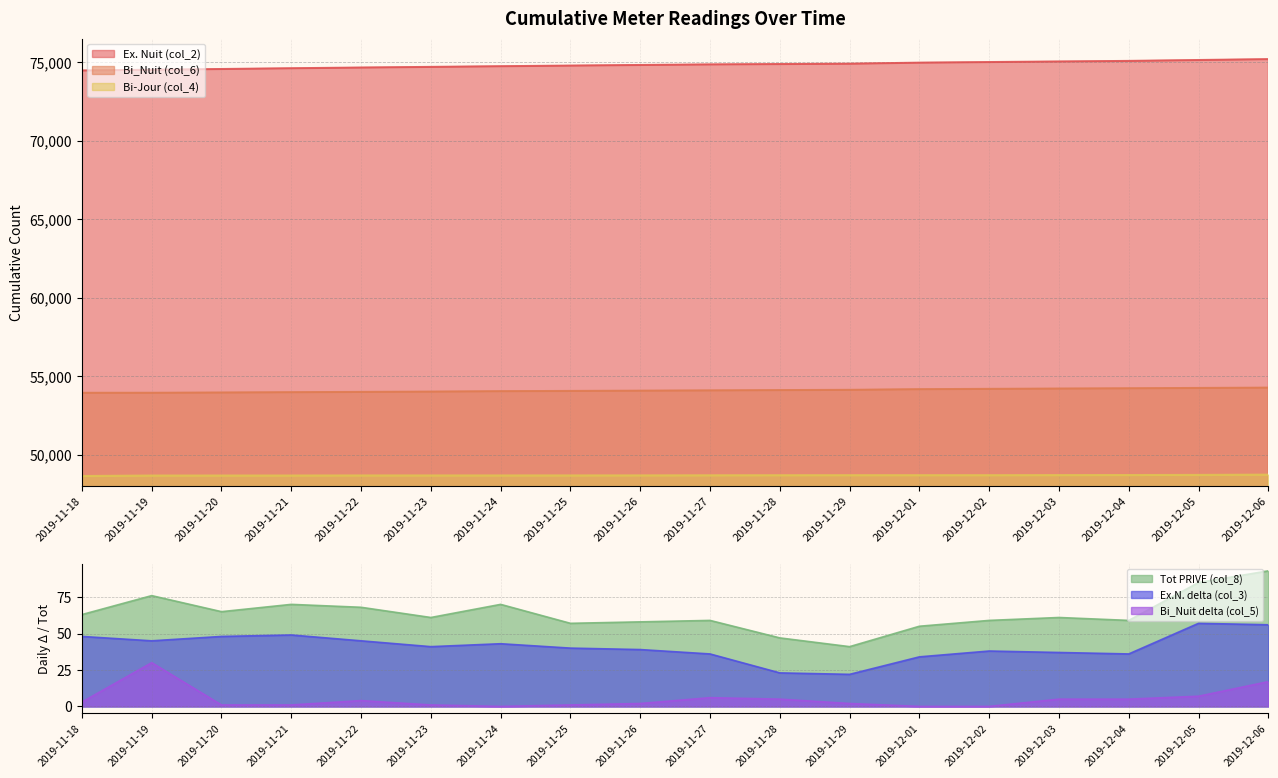

True or false: Bi-Jour (col_4) and Ex.N. delta (col_3) cross at least once.

False